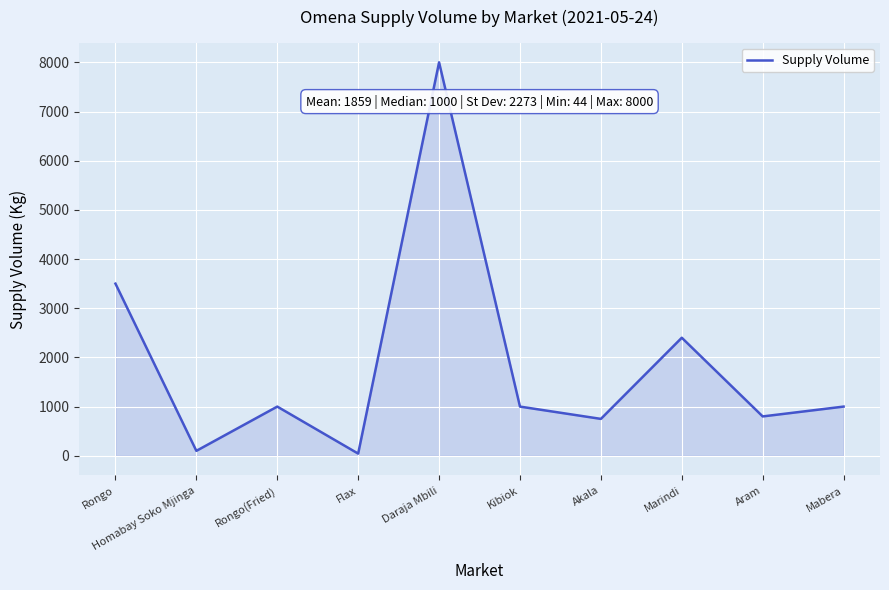

What position from the right is Daraja Mbili?

6